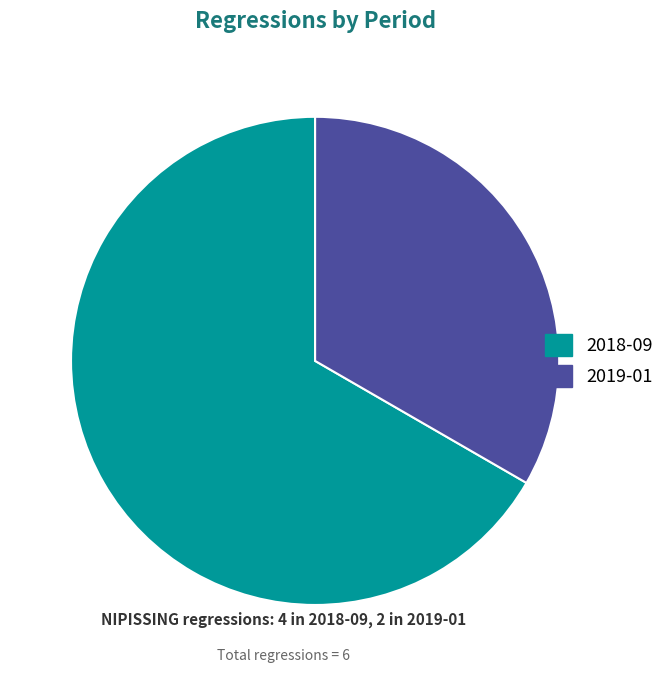

Rank the categories by value from lowest to highest.

2019-01, 2018-09